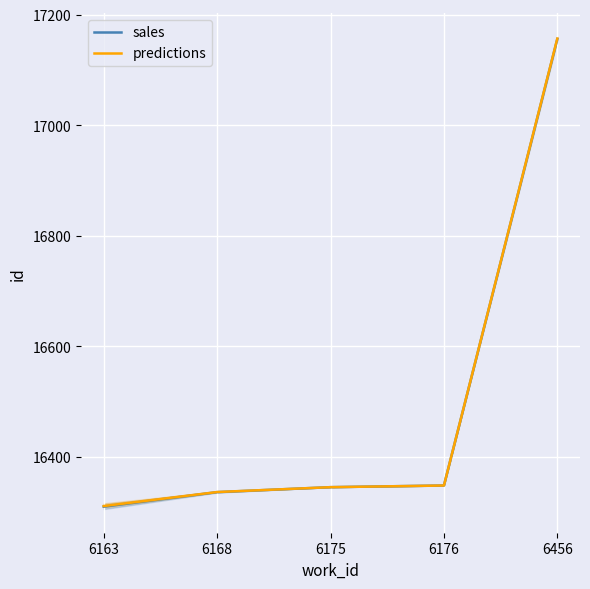

What are all the series names shown in the legend?

sales, predictions